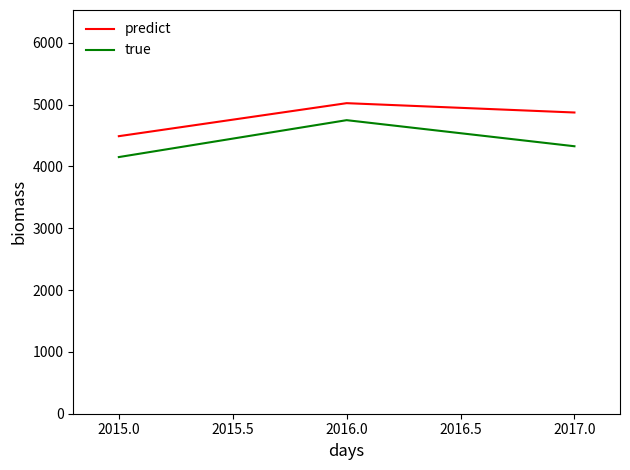

Which category has the lowest value across all series?

2015.0